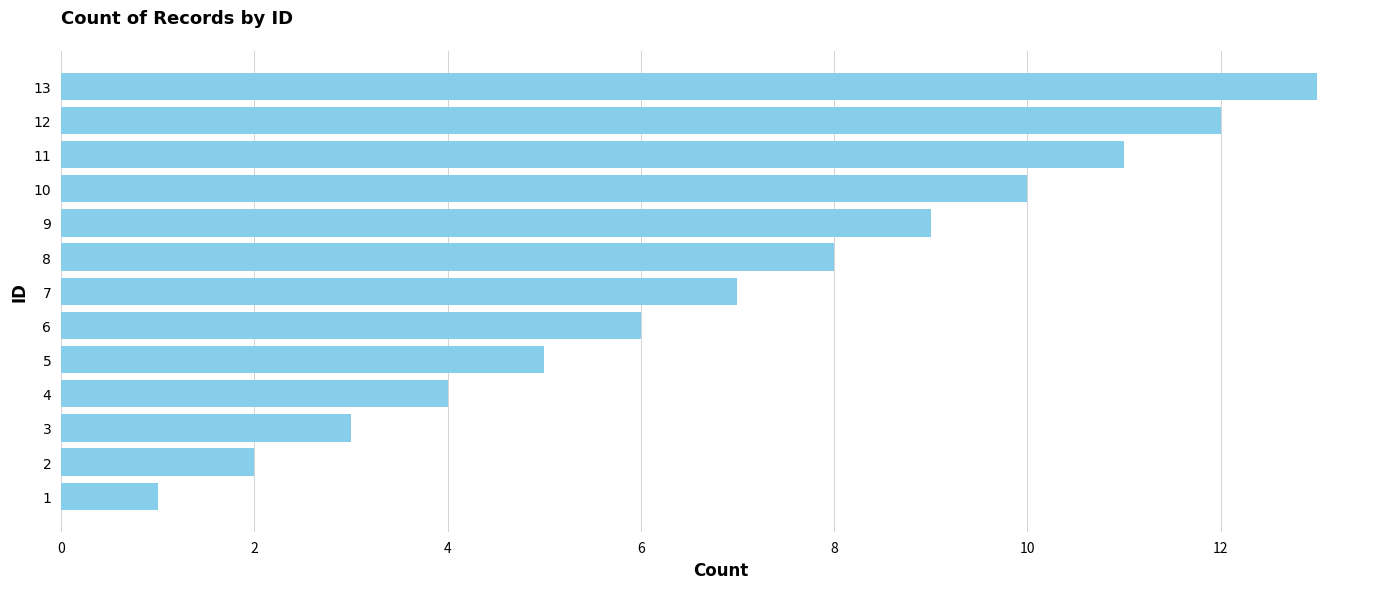

Rank the categories by value from lowest to highest.

1, 2, 3, 4, 5, 6, 7, 8, 9, 10, 11, 12, 13